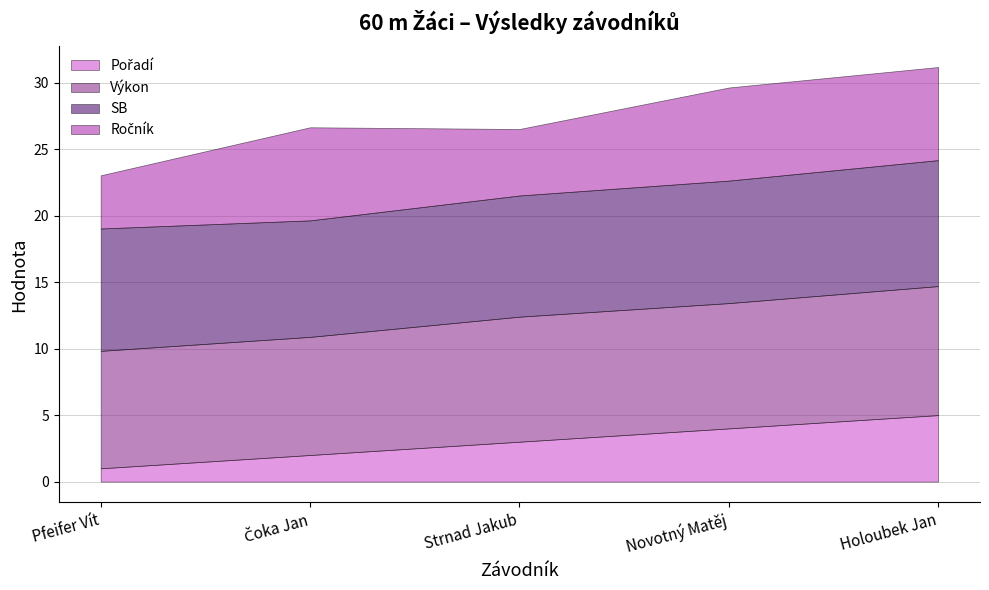

Reading left to right, list all the values displayed in this chart.

Pořadí: Pfeifer Vít=1.0	Čoka Jan=2.0	Strnad Jakub=3.0	Novotný Matěj=4.0	Holoubek Jan=5.0
Výkon: Pfeifer Vít=8.8	Čoka Jan=8.9	Strnad Jakub=9.4	Novotný Matěj=9.4	Holoubek Jan=9.7
SB: Pfeifer Vít=9.2	Čoka Jan=8.8	Strnad Jakub=9.1	Novotný Matěj=9.2	Holoubek Jan=9.5
Ročník: Pfeifer Vít=4.0	Čoka Jan=7.0	Strnad Jakub=5.0	Novotný Matěj=7.0	Holoubek Jan=7.0